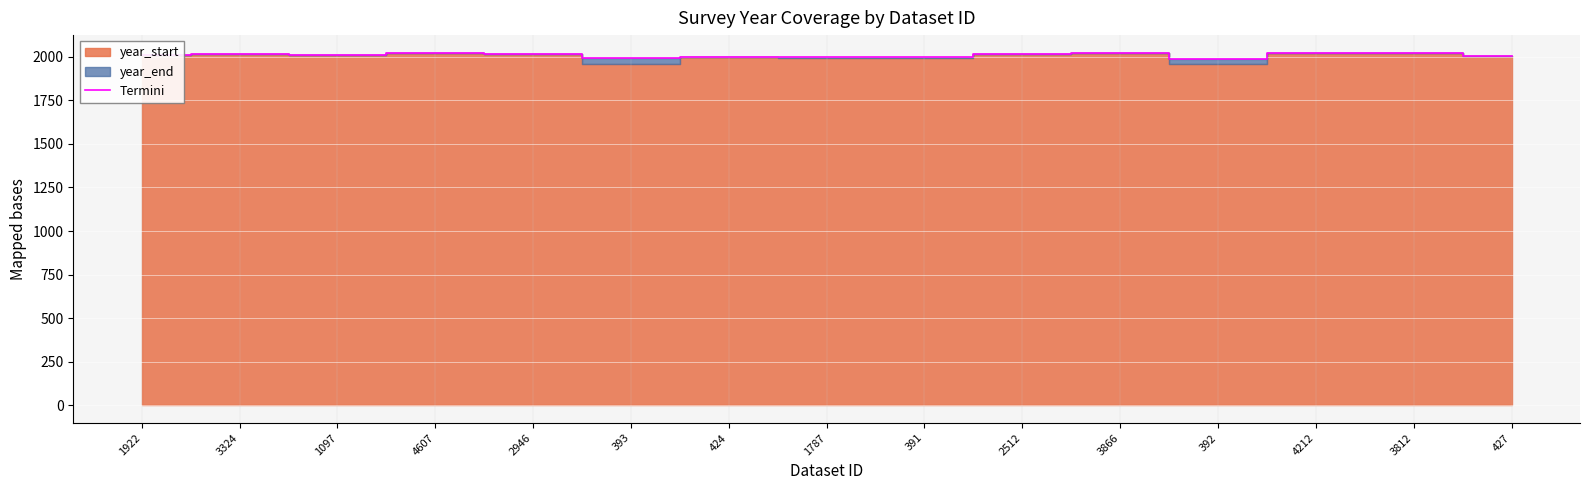

What is the label of the 12th point from the right?

4607